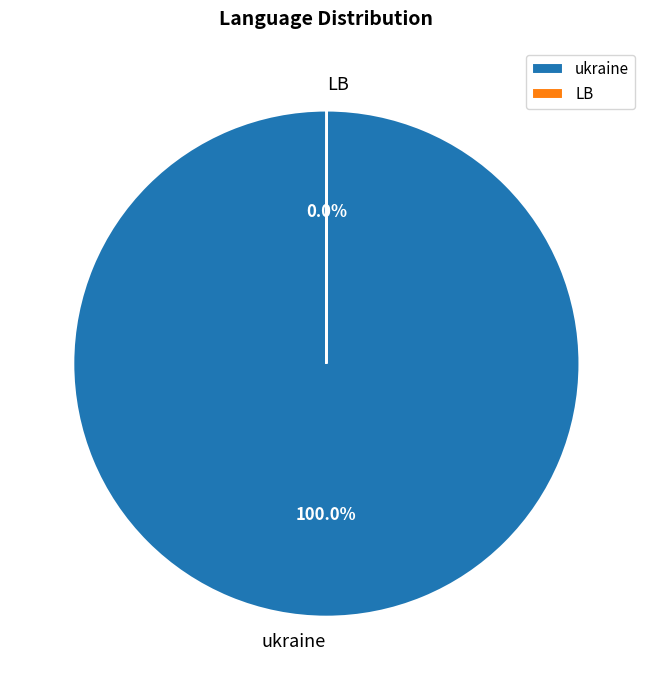

Which slice is the largest?

ukraine